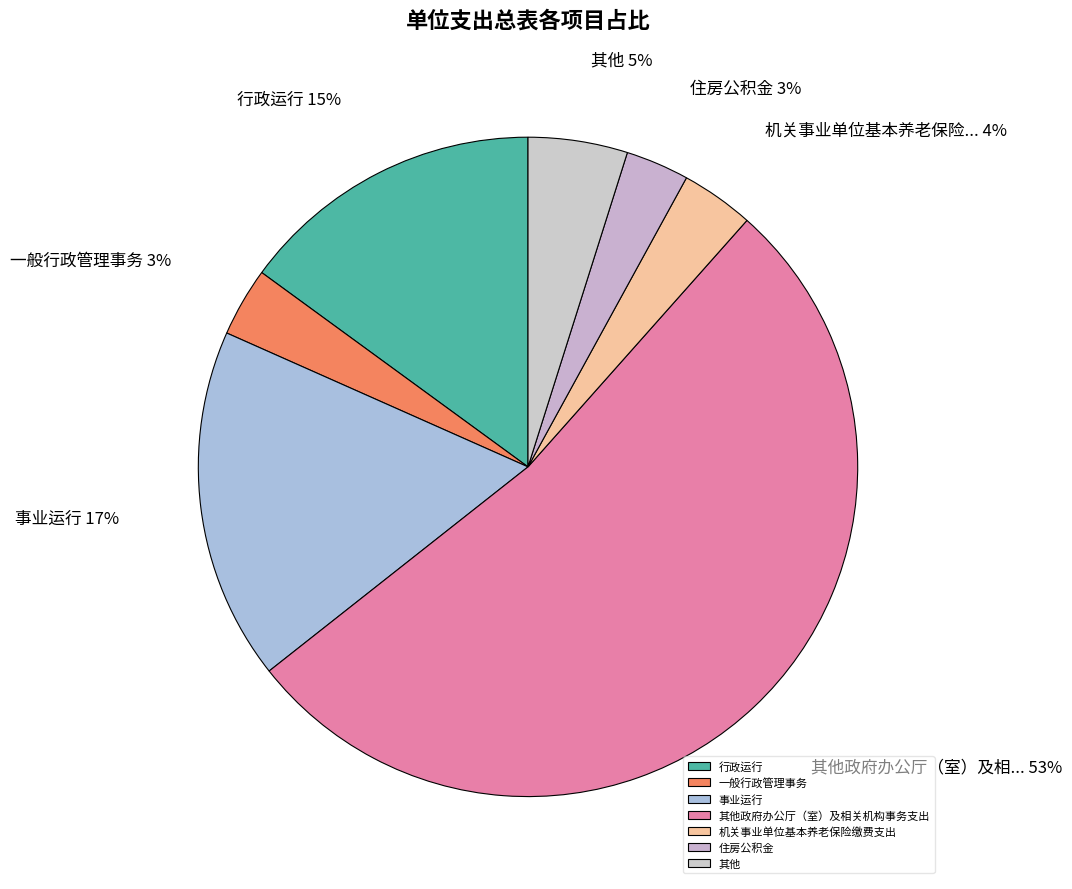

Count the number of slices in the pie.

7